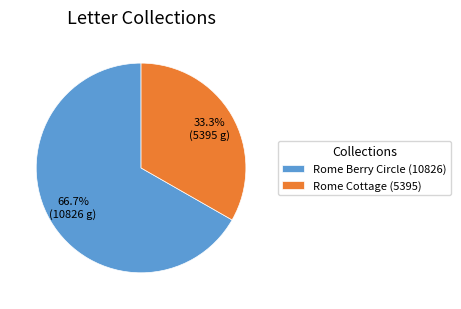

To the nearest percent, what percentage of the pie is Rome Cottage (5395)?

33%